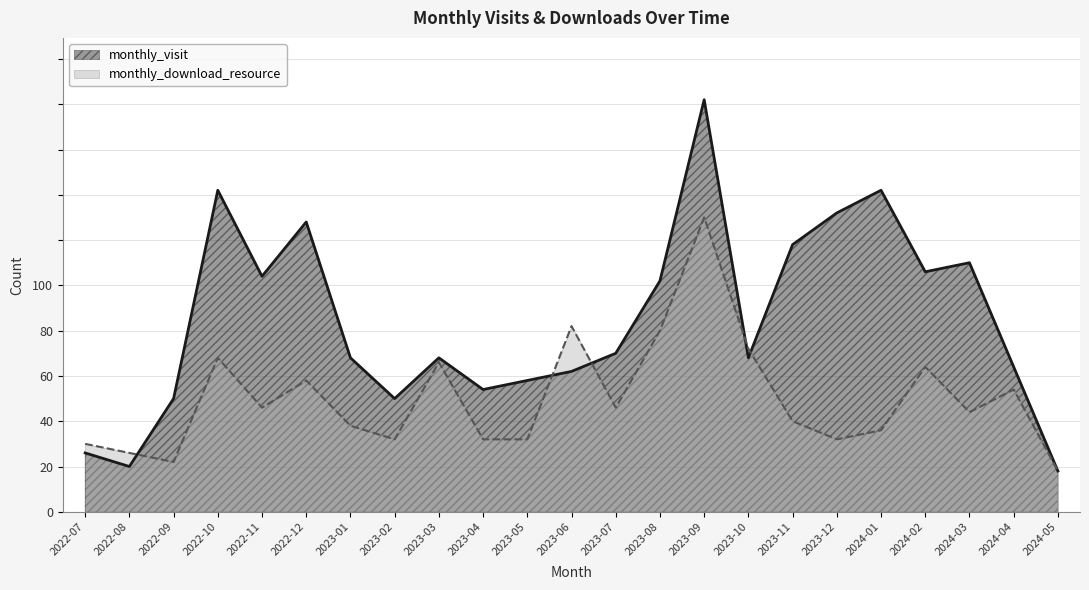

List the labels in order of monthly_download_resource value, smallest first.

2024-05, 2022-09, 2022-08, 2022-07, 2023-02, 2023-04, 2023-05, 2023-12, 2024-01, 2023-01, 2023-11, 2024-03, 2022-11, 2023-07, 2024-04, 2022-12, 2024-02, 2023-03, 2022-10, 2023-10, 2023-08, 2023-06, 2023-09